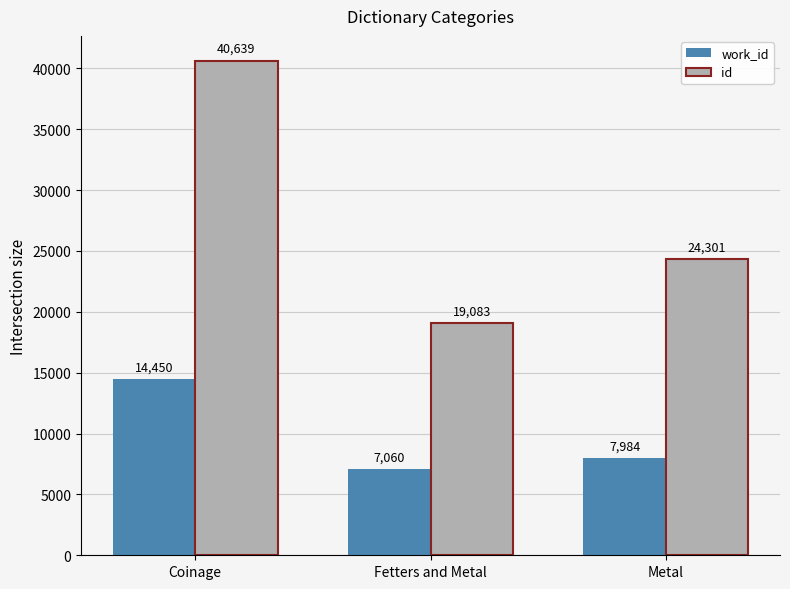

Which label corresponds to the smallest value in the chart?

Fetters and Metal